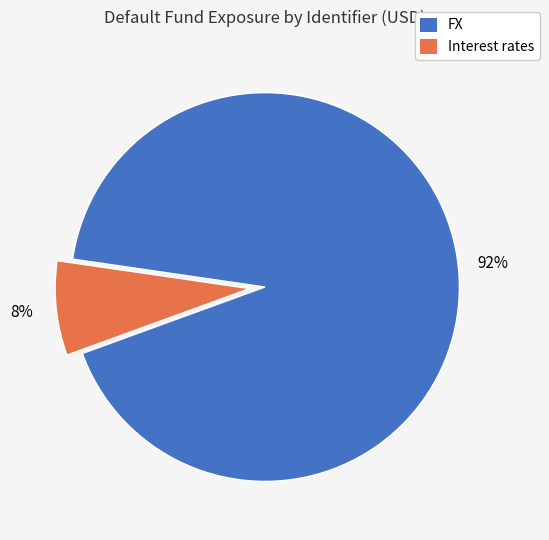

Combined, do FX and Interest rates account for over 50%?

Yes